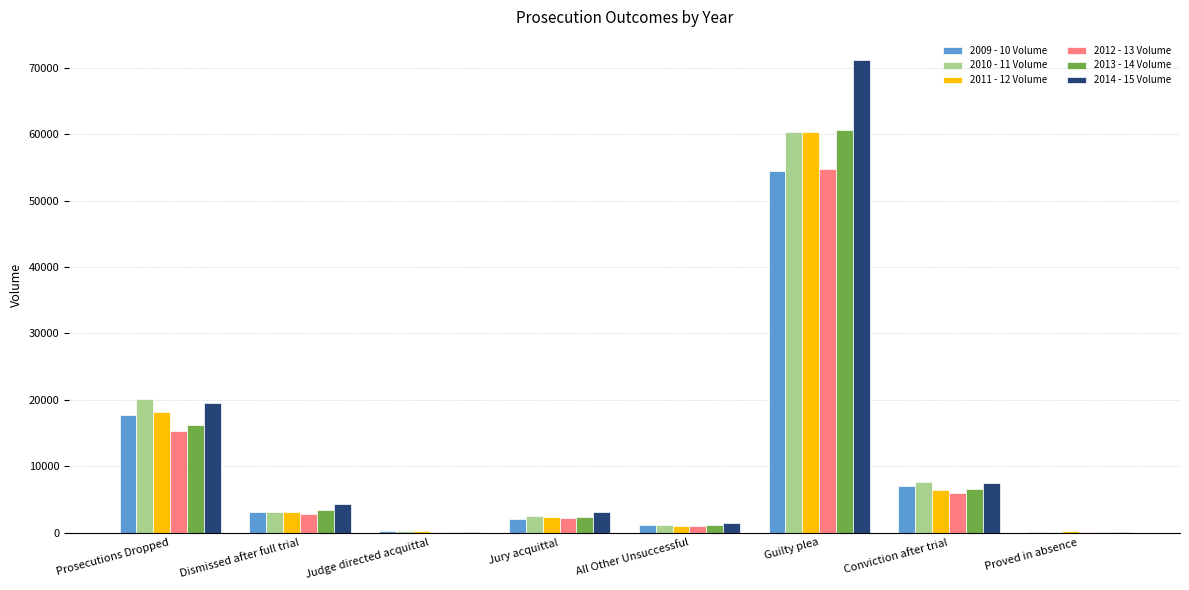

How many series are shown in this chart?

6